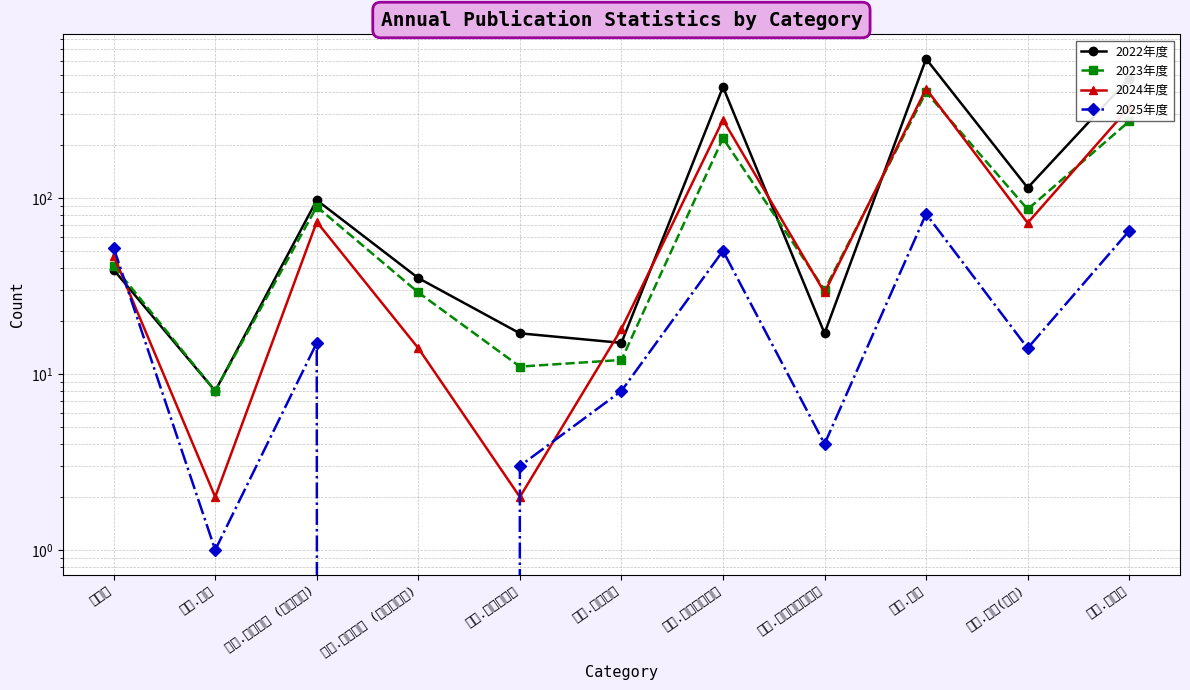

True or false: 2024年度 has more than 1 points higher than both neighbors.

True